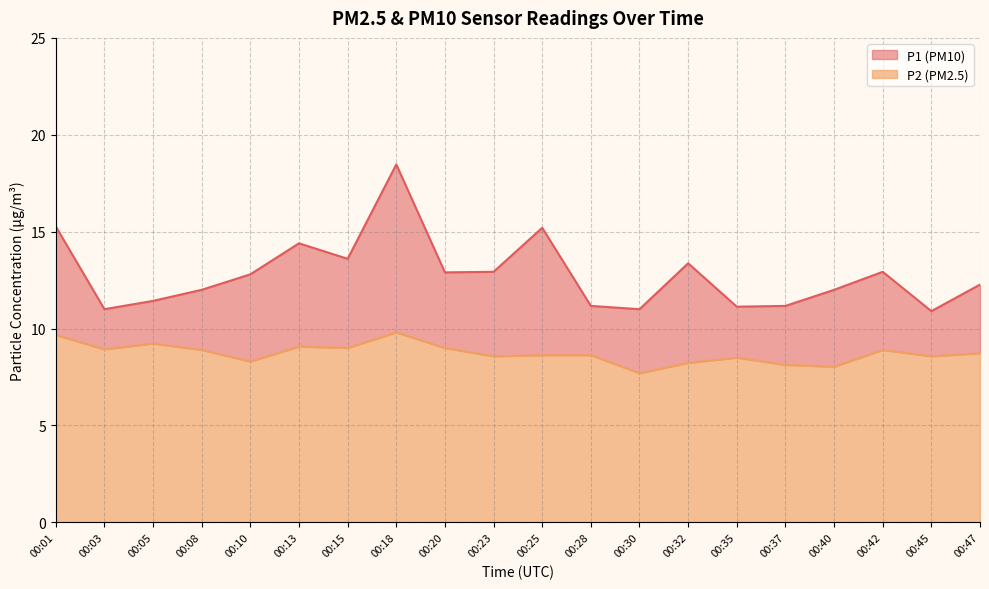

What is the difference between the maximum and minimum values in the P2 series?

2.1